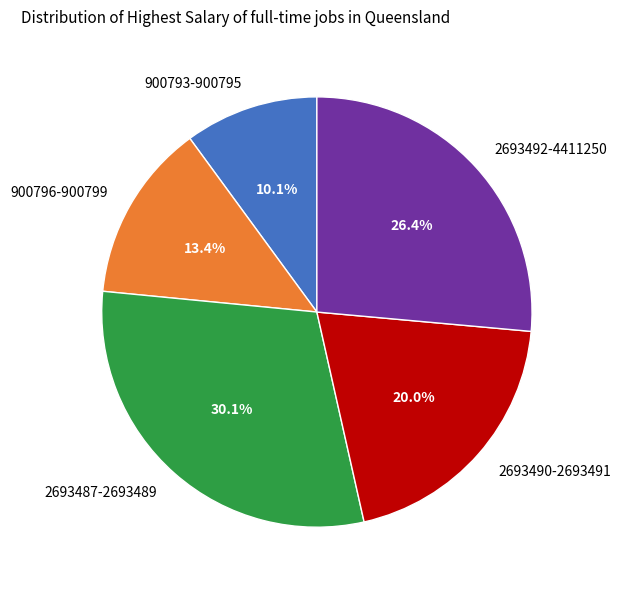

Which has a higher value, 900793-900795 or 2693487-2693489?

2693487-2693489